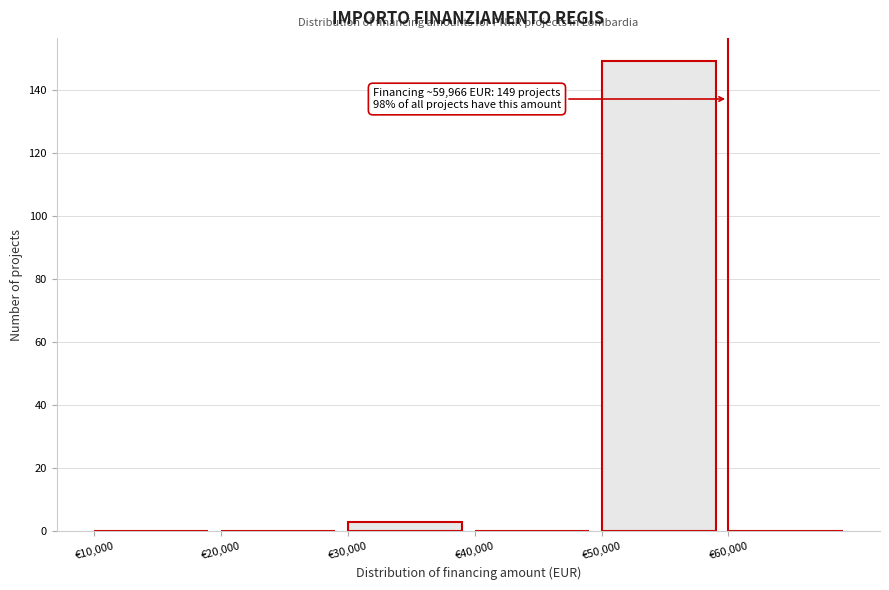

Which range on the x-axis has the tallest bar?

50000 to 60000